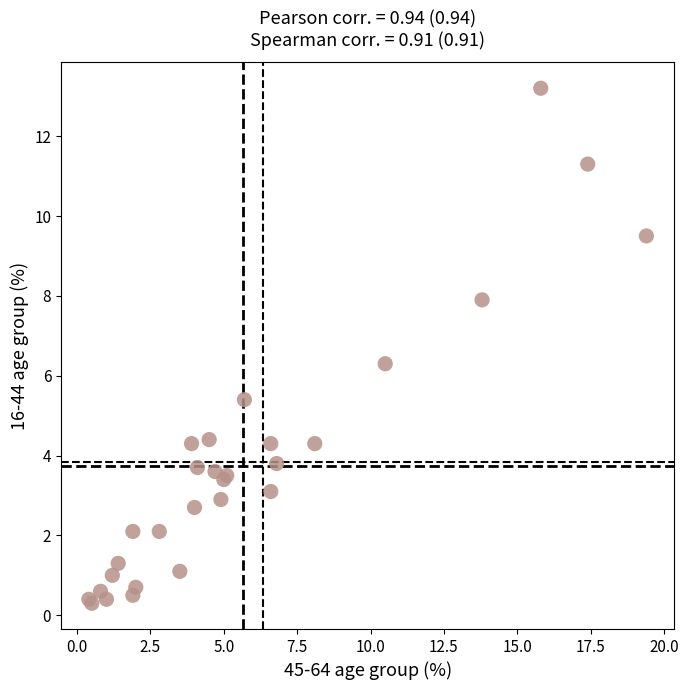

What Y value in the scatter plot is closest to 6?

6.3